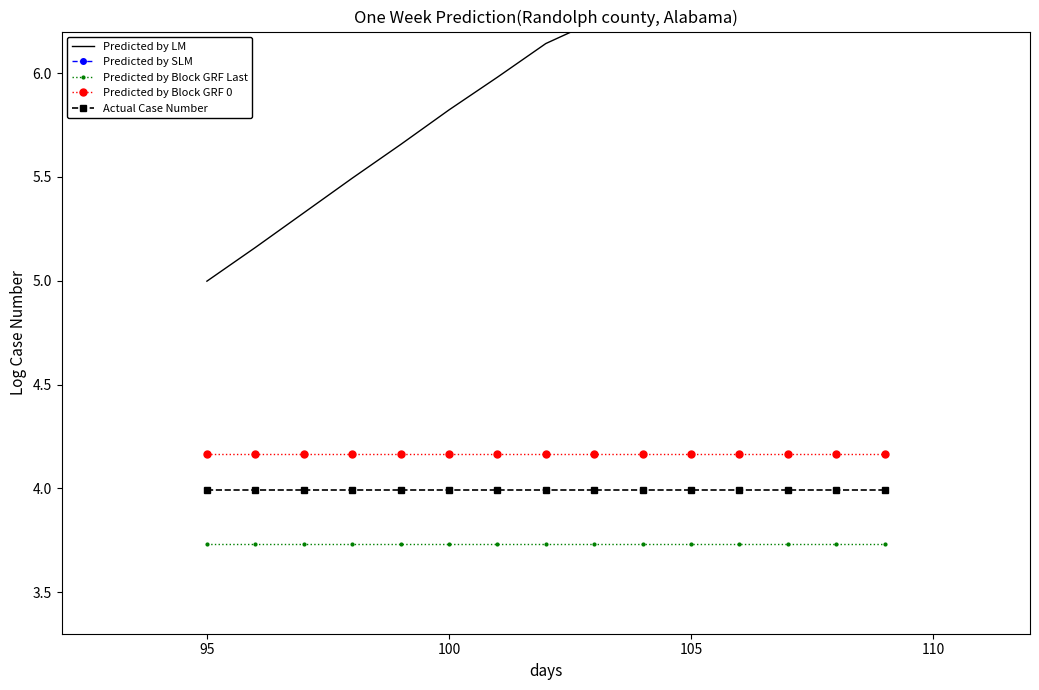

What is the lowest value of the Actual Case Number series?

4.0